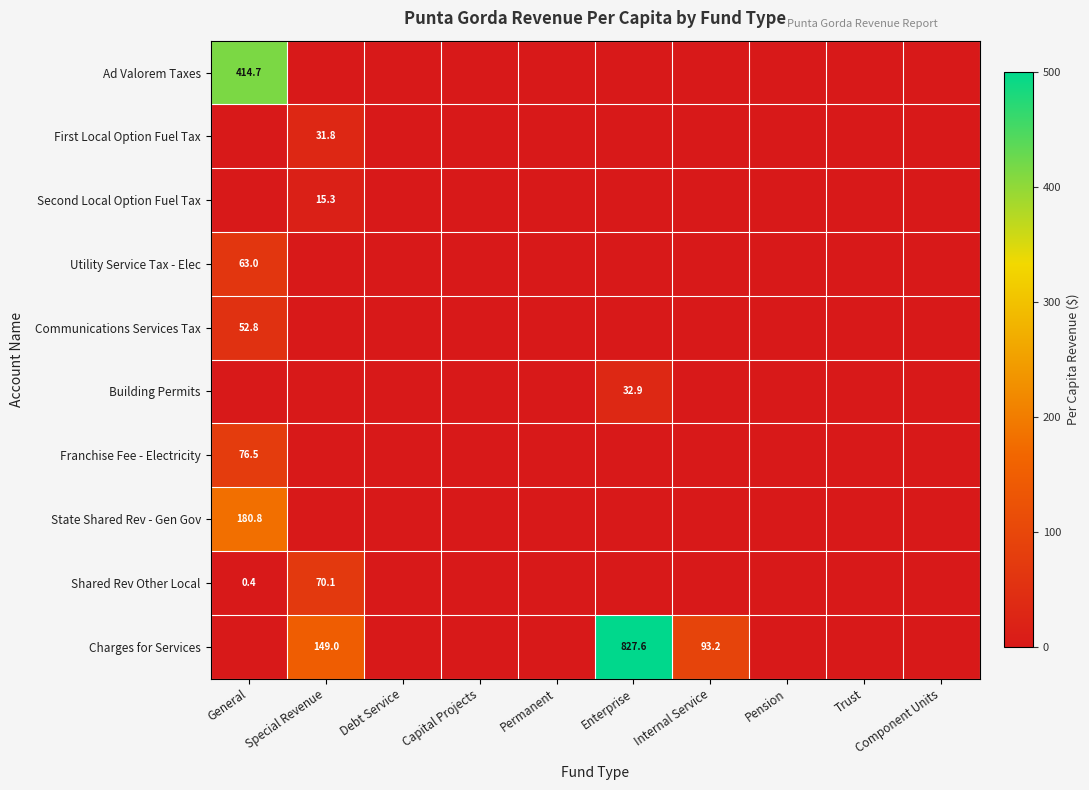

Is it true that Shared Rev Other Local equals 0.0 at Pension?

True